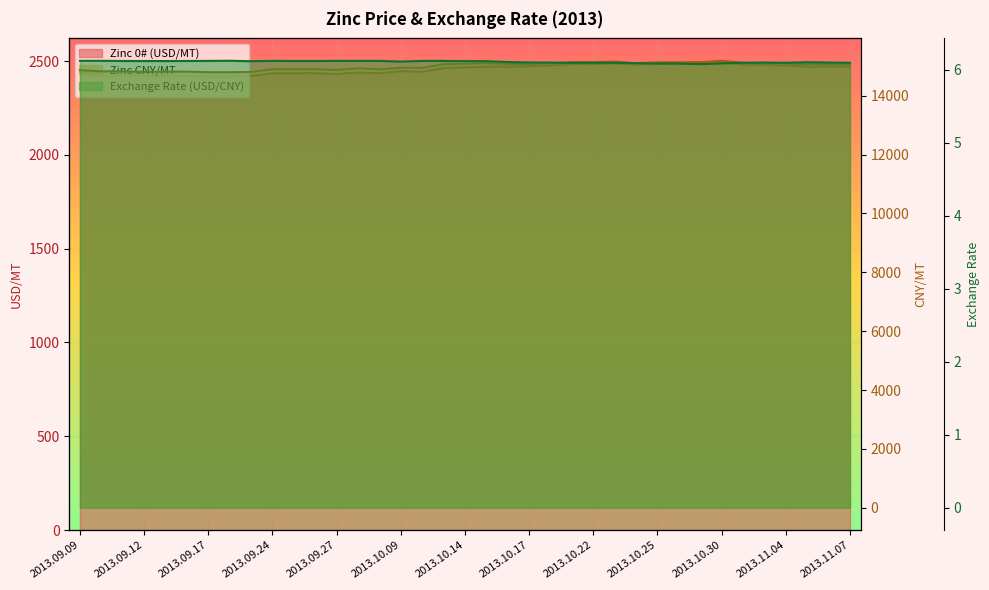

What is the value of the Zinc CNY/MT point at the 35th from the left?

15070.0